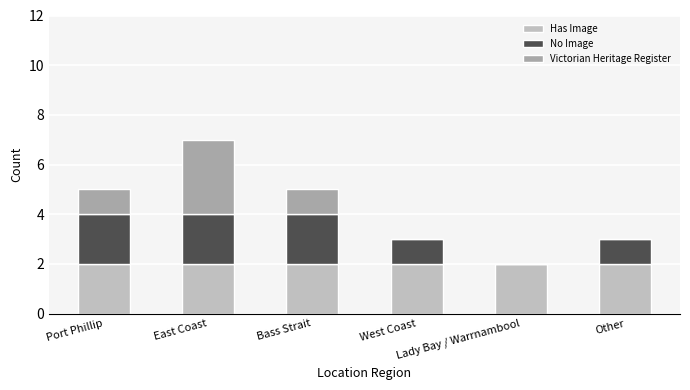

At which category is the sum across all series the highest?

East Coast